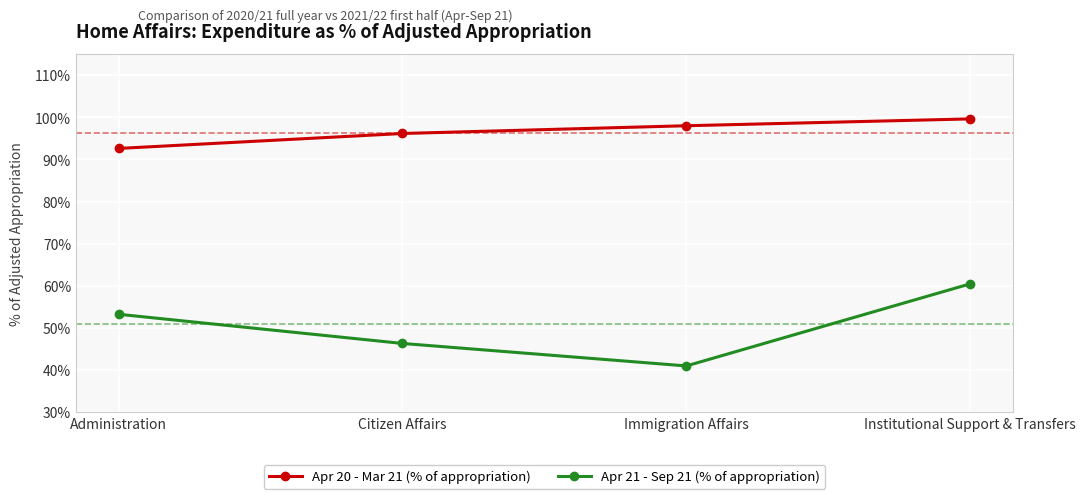

True or false: Apr 20 - Mar 21 (% of appropriation) and Apr 21 - Sep 21 (% of appropriation) intersect in this chart.

False